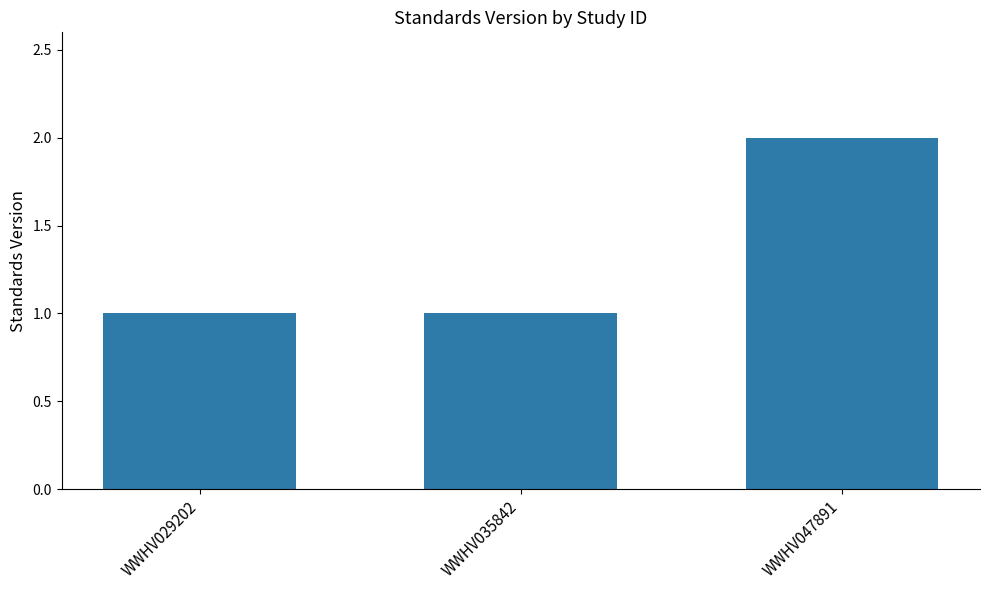

What is the value of the 1st bar from the left?

1